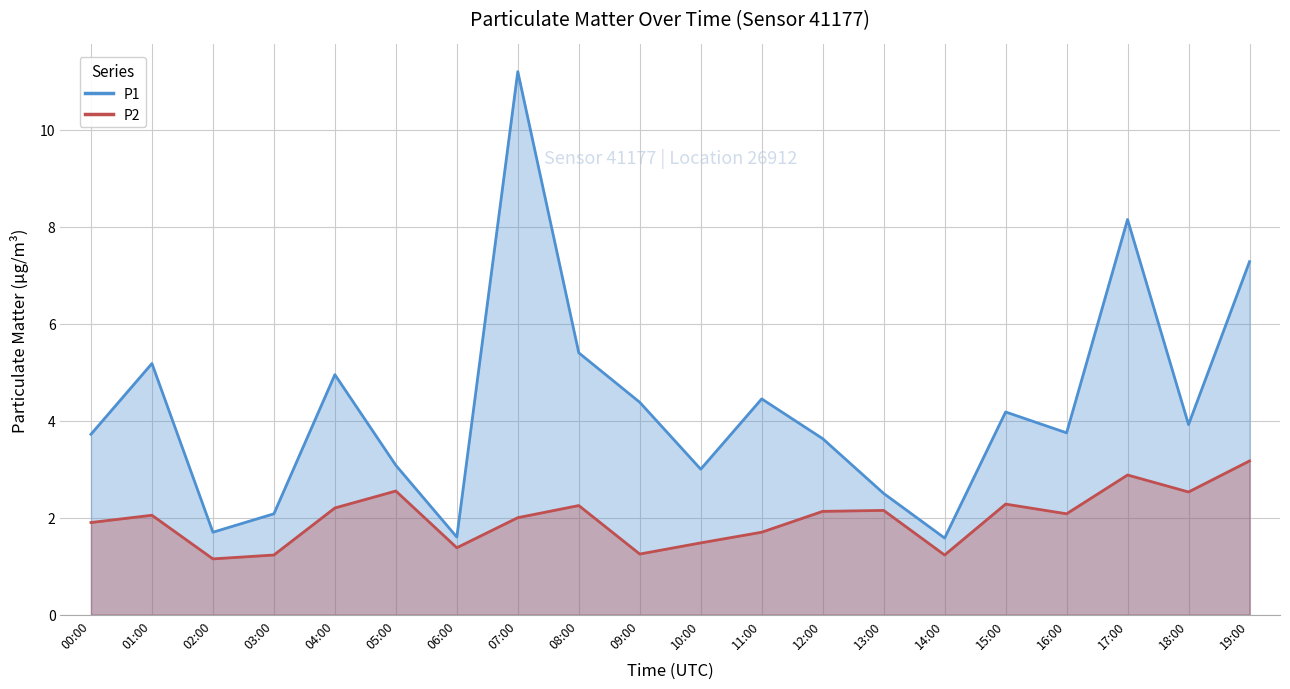

What is the sum of the P1 values at 19:00 and 07:00?

18.5